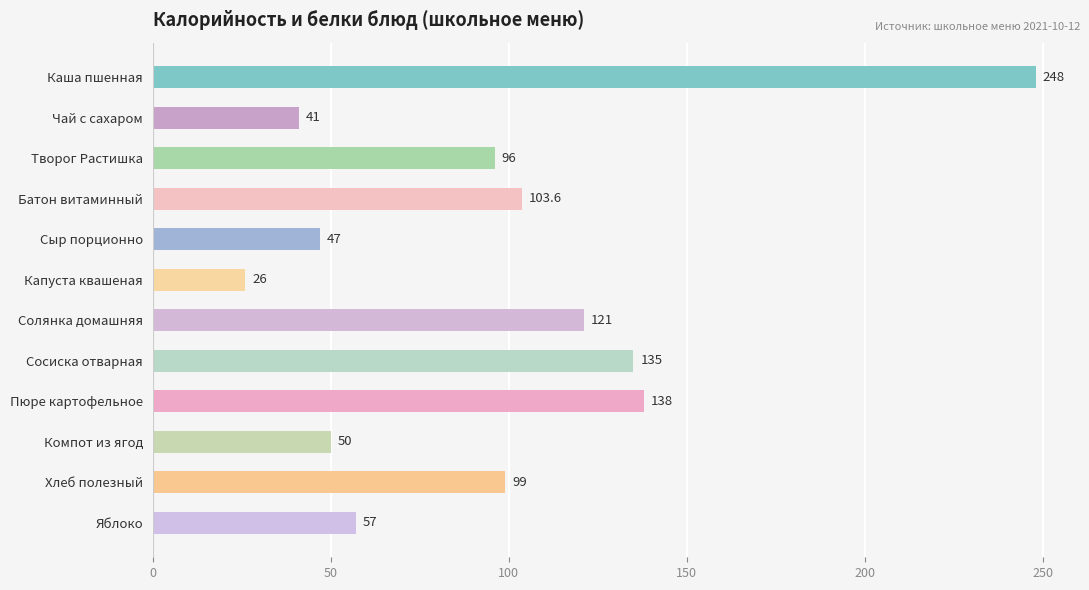

What is the sum of all values?

1161.6